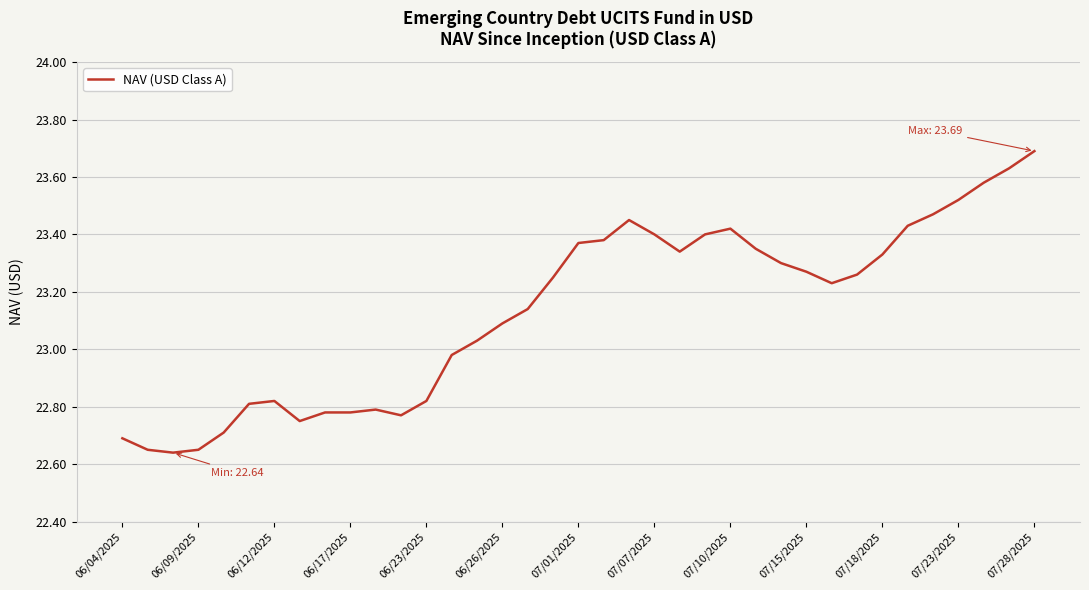

Where does the data first go above 23?

14